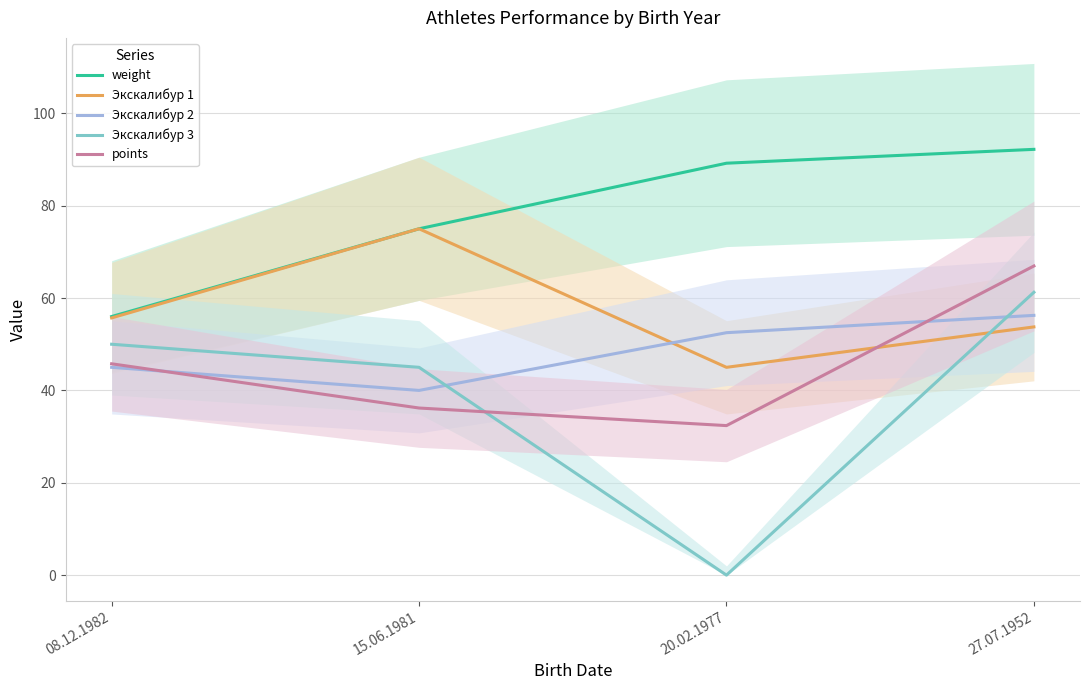

What is the approximate value of Экскалибур 3 at 08.12.1982?

50.0